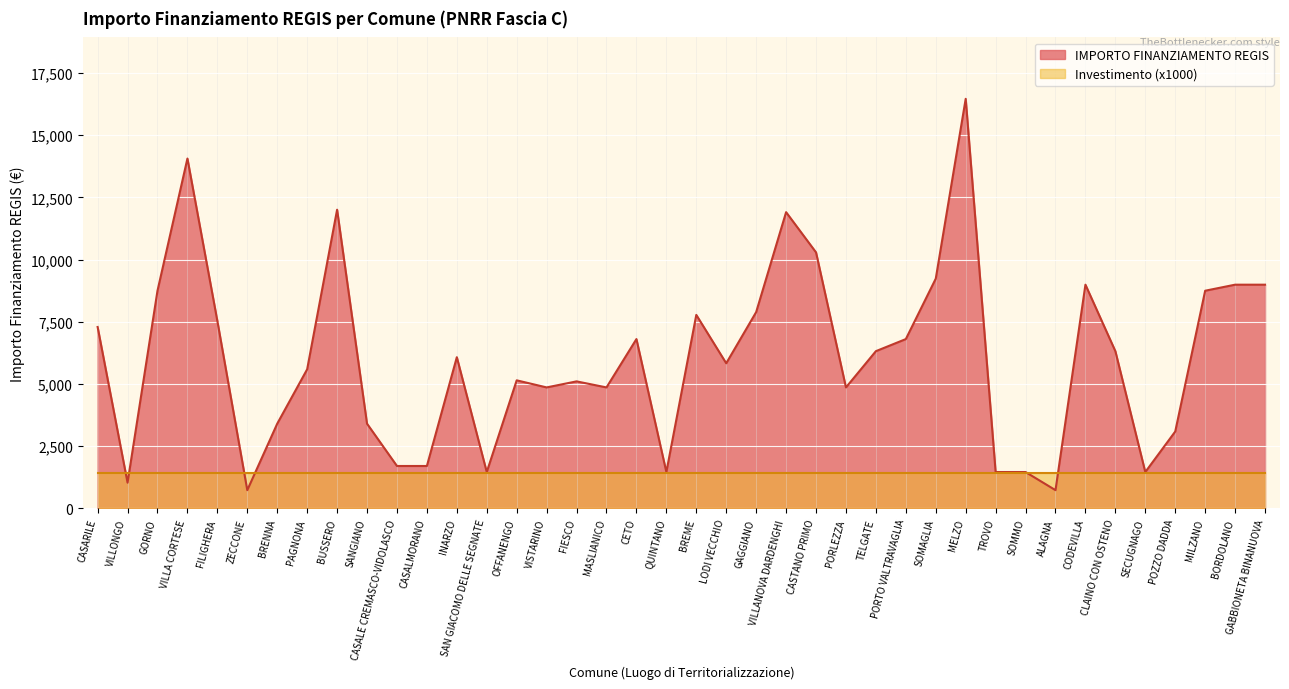

What value does the data have at PAGNONA?

5589